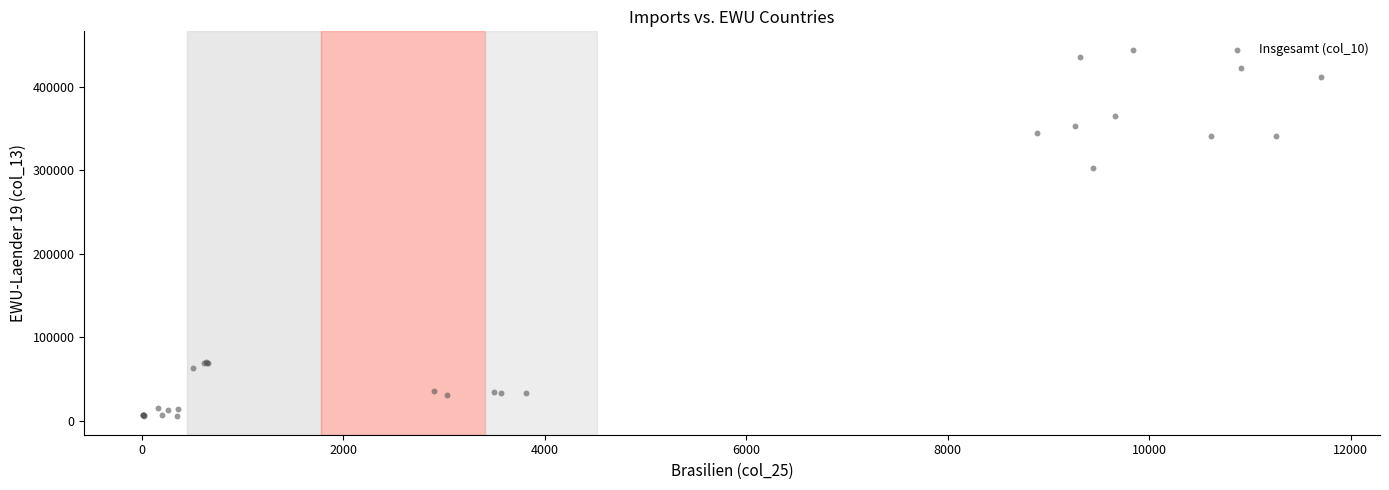

What Y value in the scatter plot is closest to 224882?

302167